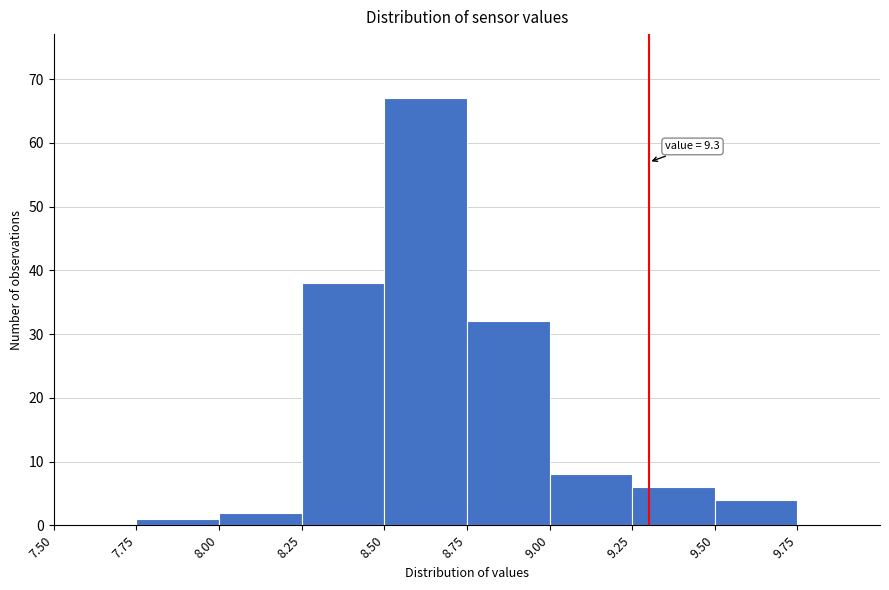

Over which range of the x-axis is the bar tallest?

8.50 to 8.75